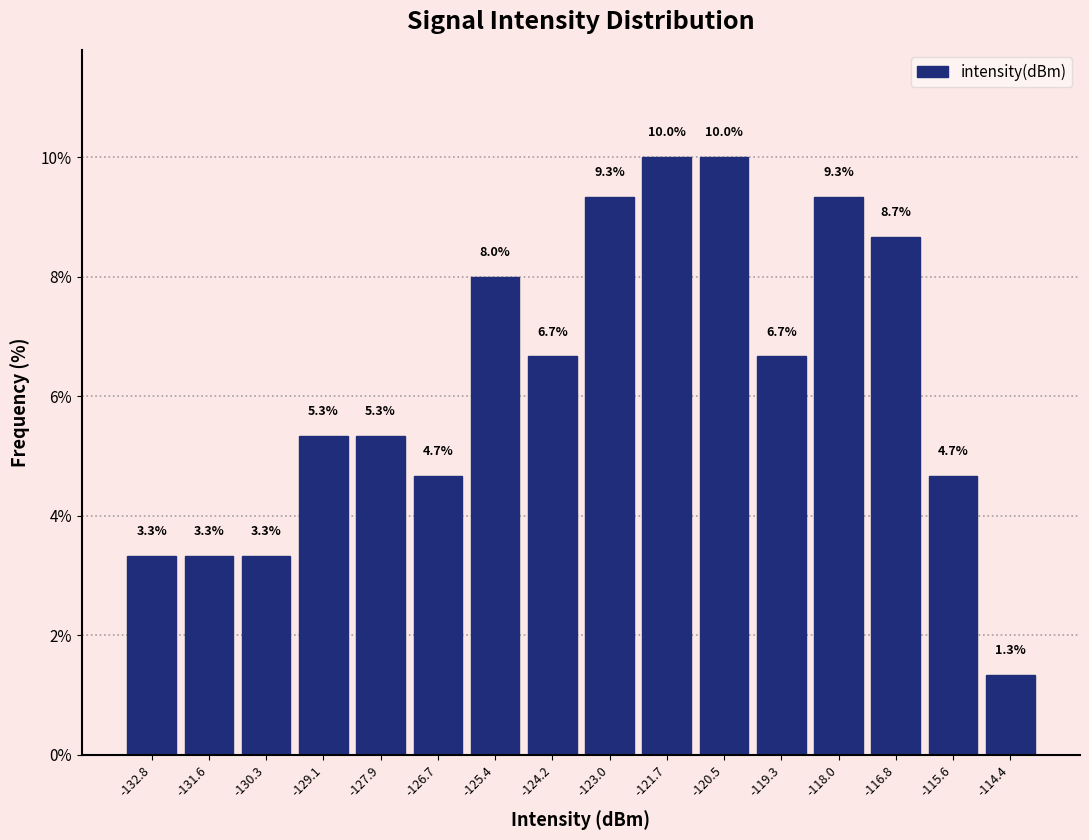

How tall is the bar that spans -116.2 to -115.0 on the x-axis? The bar edges are not printed on the chart, so give them approximately, as read against the axis.

4.7